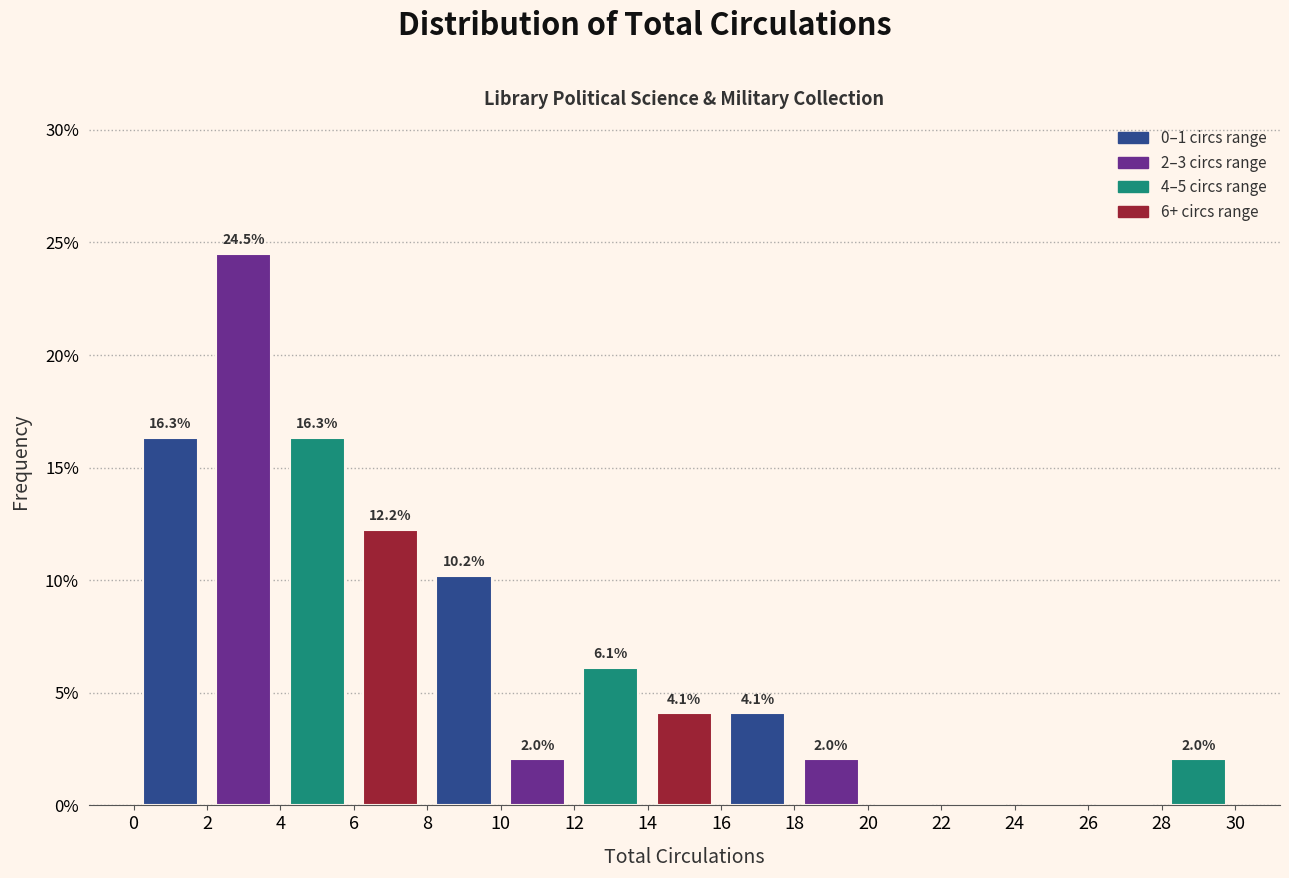

Over which range of the x-axis is the bar tallest?

2 to 4